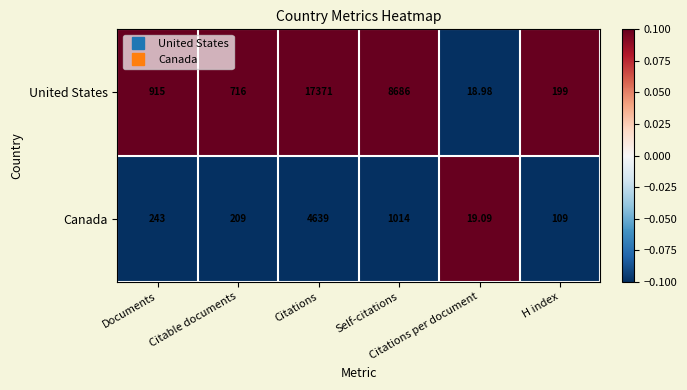

Which series has the widest spread of values?

United States